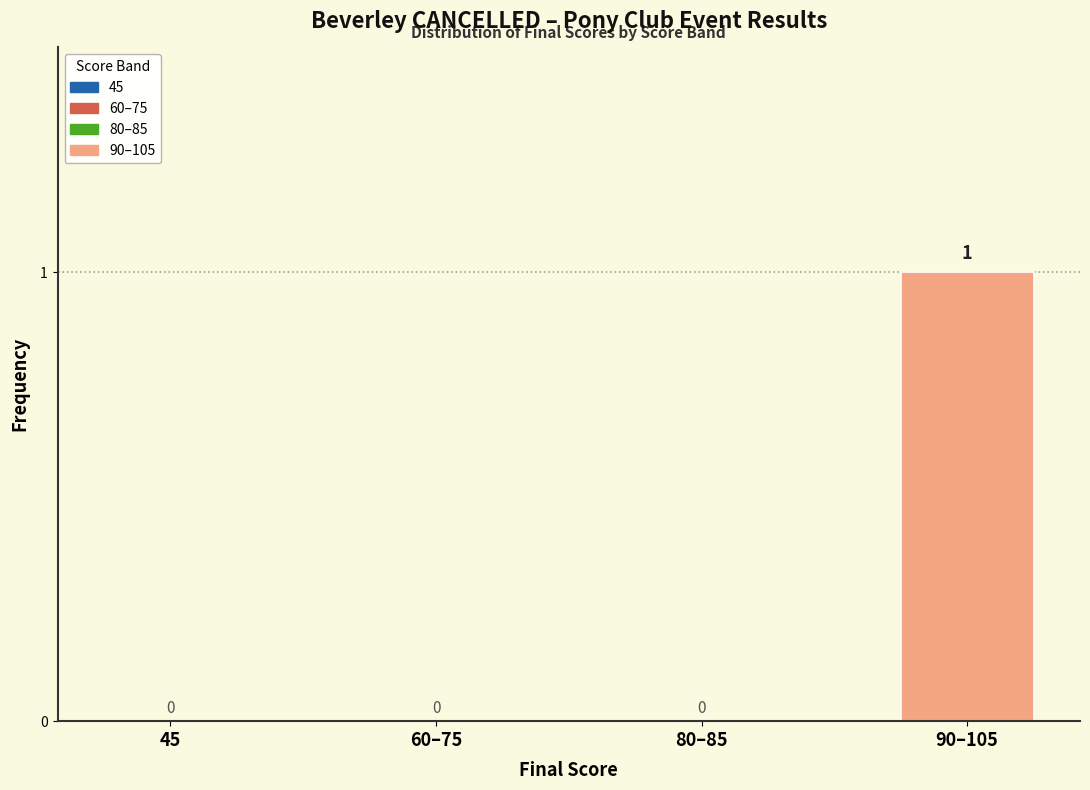

Reading left to right, what are all the values shown in this chart?

45=0	60–75=0	80–85=0	90–105=1